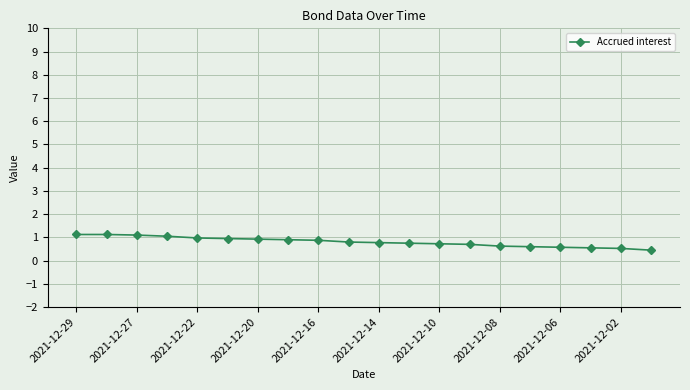

What is the difference between the maximum and minimum values?

0.7